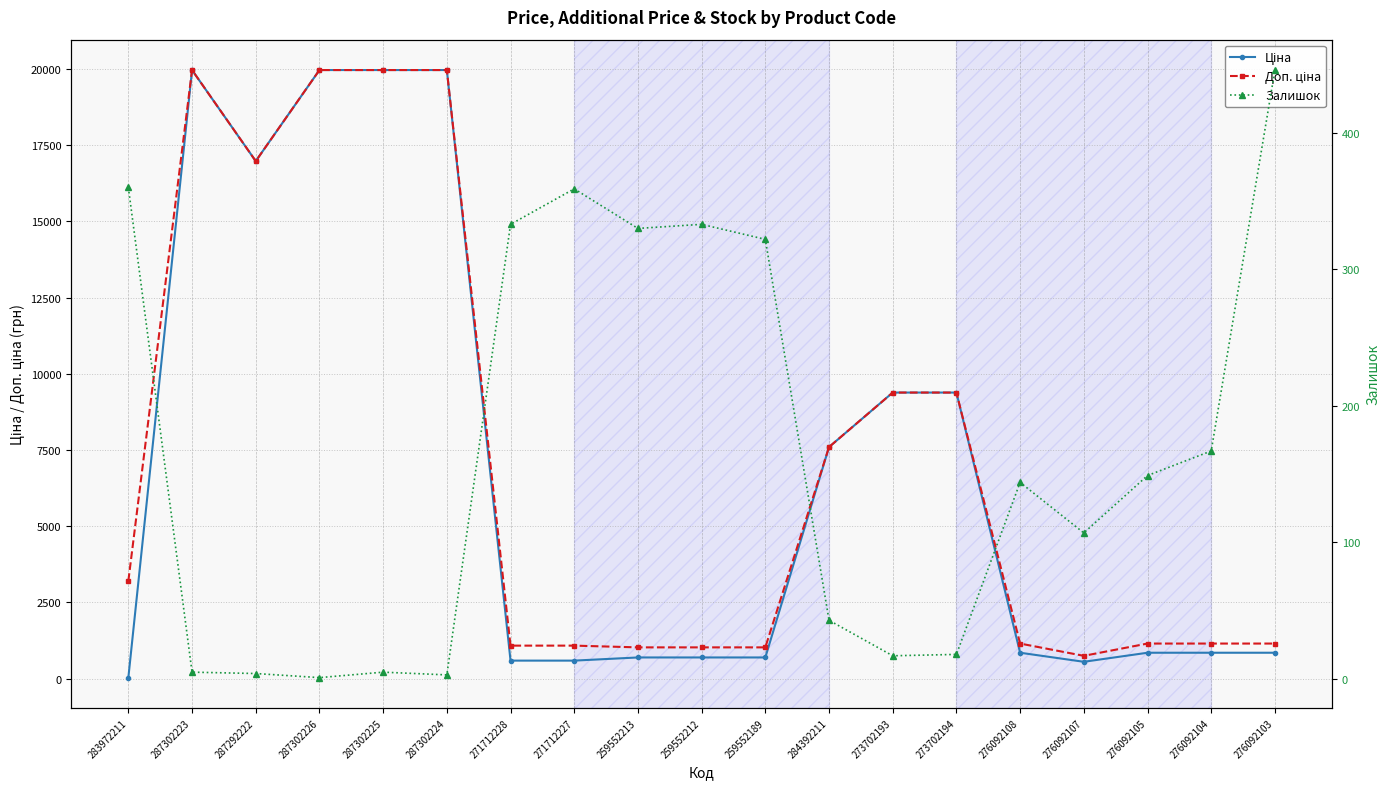

Is the value of Ціна at 276092104 greater than the value of Залишок at 276092103?

Yes